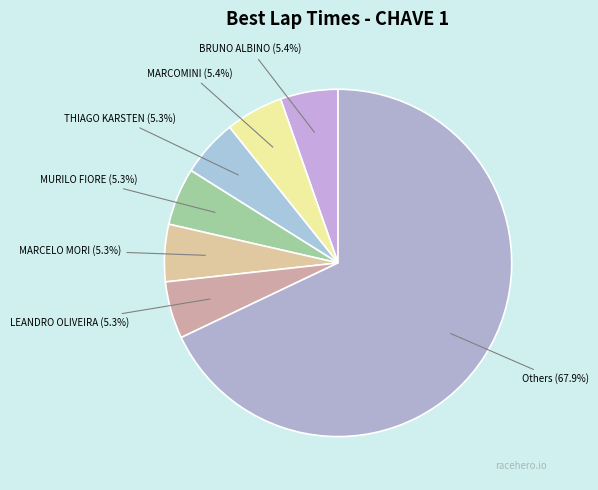

What percentage is NOT represented by BRUNO ALBINO?

94.6%